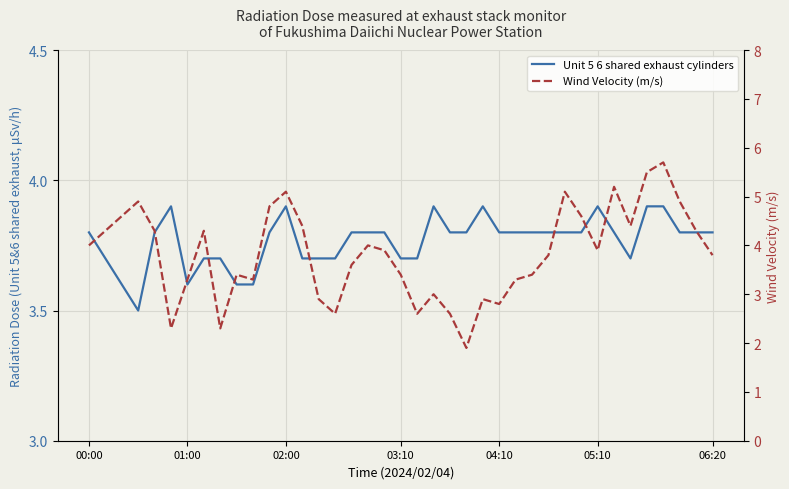

What is the maximum value for Unit 5 6 shared exhaust cylinders?

3.9